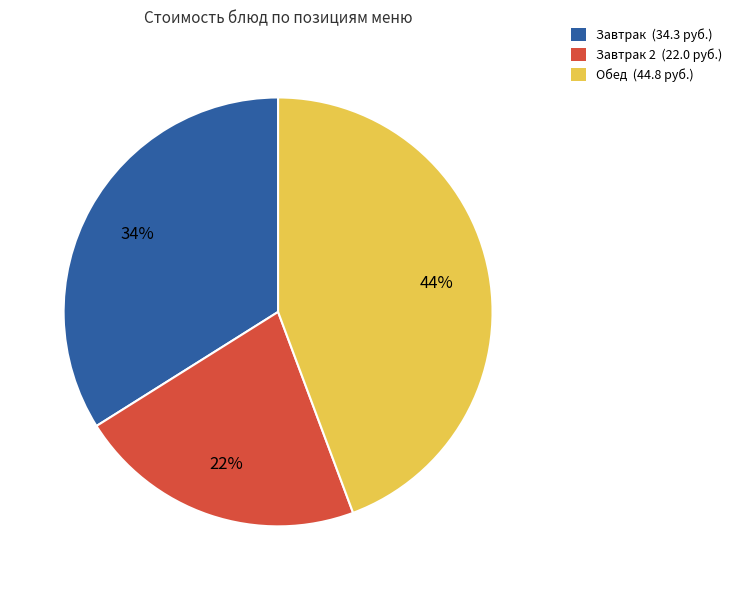

What percentage is the Завтрак 2 (22.0 руб.) slice, to the nearest percent?

22%